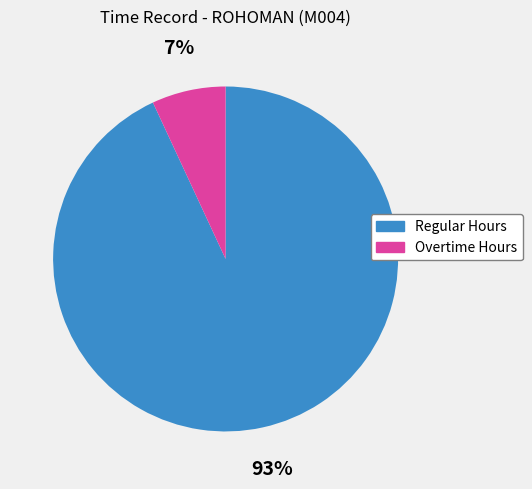

Rank the categories by value from highest to lowest.

Regular Hours, Overtime Hours